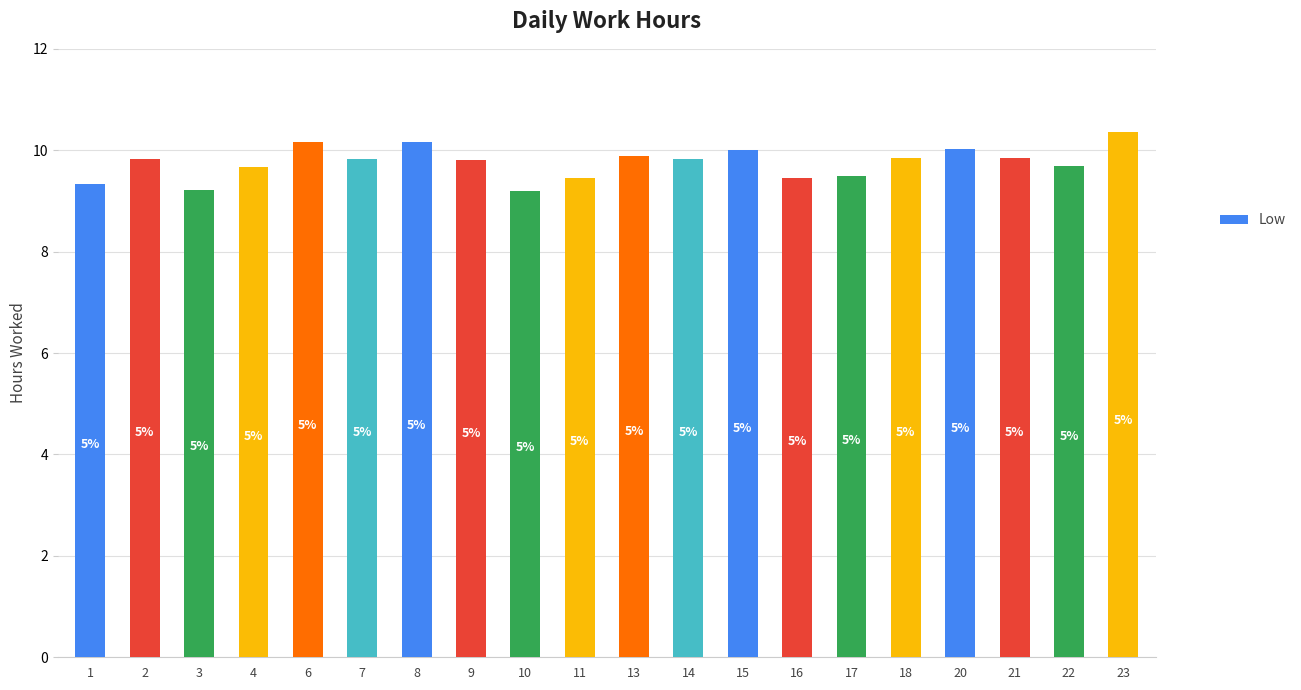

Reading left to right, transcribe all the data shown in this chart.

9.3	9.8	9.2	9.7	10.2	9.8	10.2	9.8	9.2	9.4	9.9	9.8	10.0	9.4	9.5	9.8	10.0	9.8	9.7	10.4